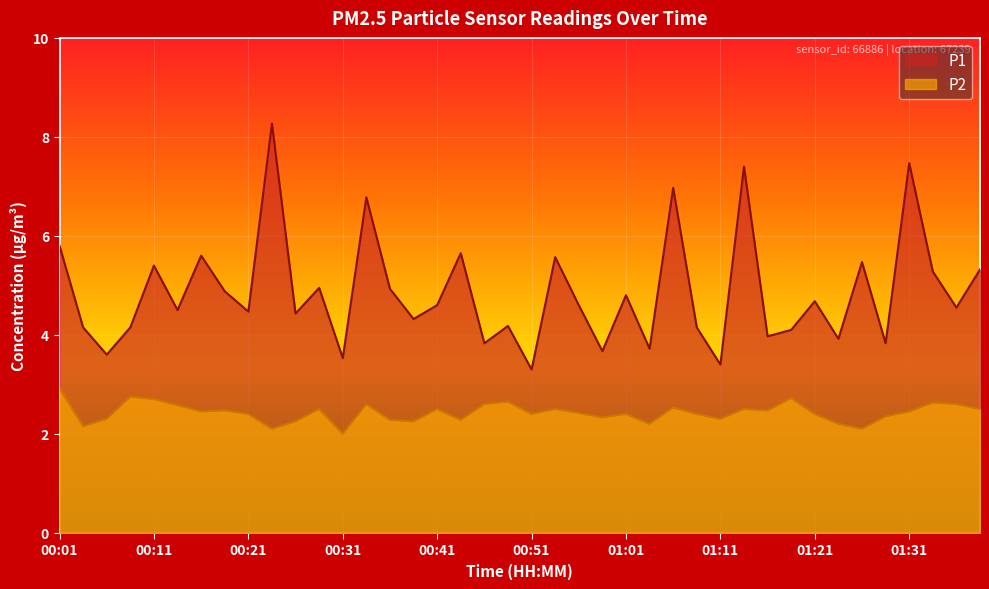

Reading left to right, transcribe all the data shown in this chart.

P1: 00:01=5.8	00:03=4.2	00:06=3.6	00:08=4.2	00:11=5.4	00:13=4.5	00:16=5.6	00:18=4.9	00:21=4.5	00:24=8.3	00:26=4.4	00:29=5.0	00:31=3.5	00:34=6.8	00:36=4.9	00:39=4.3	00:41=4.6	00:44=5.7	00:46=3.8	00:49=4.2	00:51=3.3	00:54=5.6	00:56=4.6	00:59=3.7	01:01=4.8	01:04=3.7	01:06=7.0	01:09=4.2	01:11=3.4	01:14=7.4	01:16=4.0	01:19=4.1	01:21=4.7	01:23=3.9	01:26=5.5	01:28=3.8	01:31=7.5	01:33=5.3	01:36=4.5	01:38=5.3
P2: 00:01=2.9	00:03=2.1	00:06=2.3	00:08=2.8	00:11=2.7	00:13=2.6	00:16=2.5	00:18=2.5	00:21=2.4	00:24=2.1	00:26=2.2	00:29=2.5	00:31=2.0	00:34=2.6	00:36=2.3	00:39=2.2	00:41=2.5	00:44=2.3	00:46=2.6	00:49=2.6	00:51=2.4	00:54=2.5	00:56=2.4	00:59=2.3	01:01=2.4	01:04=2.2	01:06=2.5	01:09=2.4	01:11=2.3	01:14=2.5	01:16=2.5	01:19=2.7	01:21=2.4	01:23=2.2	01:26=2.1	01:28=2.4	01:31=2.5	01:33=2.6	01:36=2.6	01:38=2.5